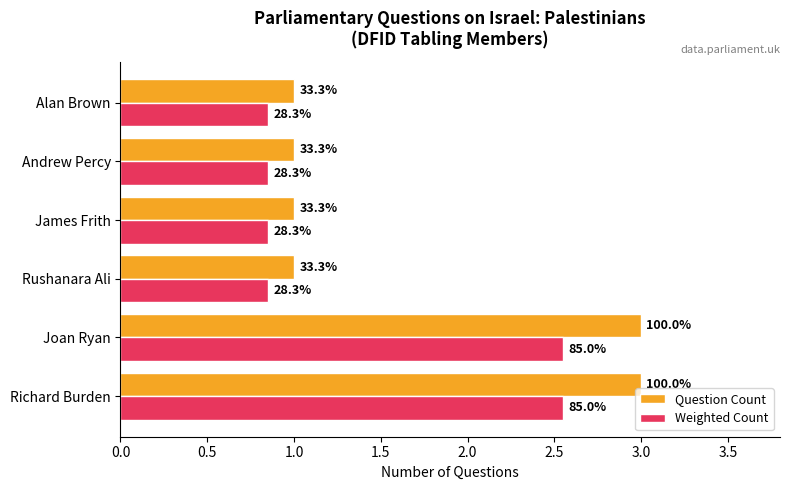

What are all the series names shown in the legend?

Question Count, Weighted Count